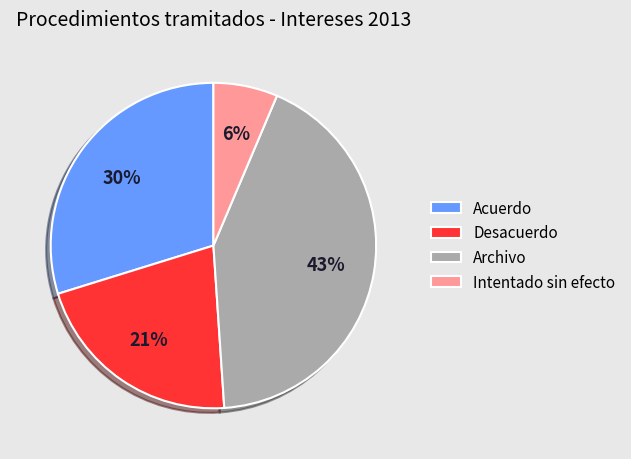

To the nearest percent, what is the average slice percentage?

25%